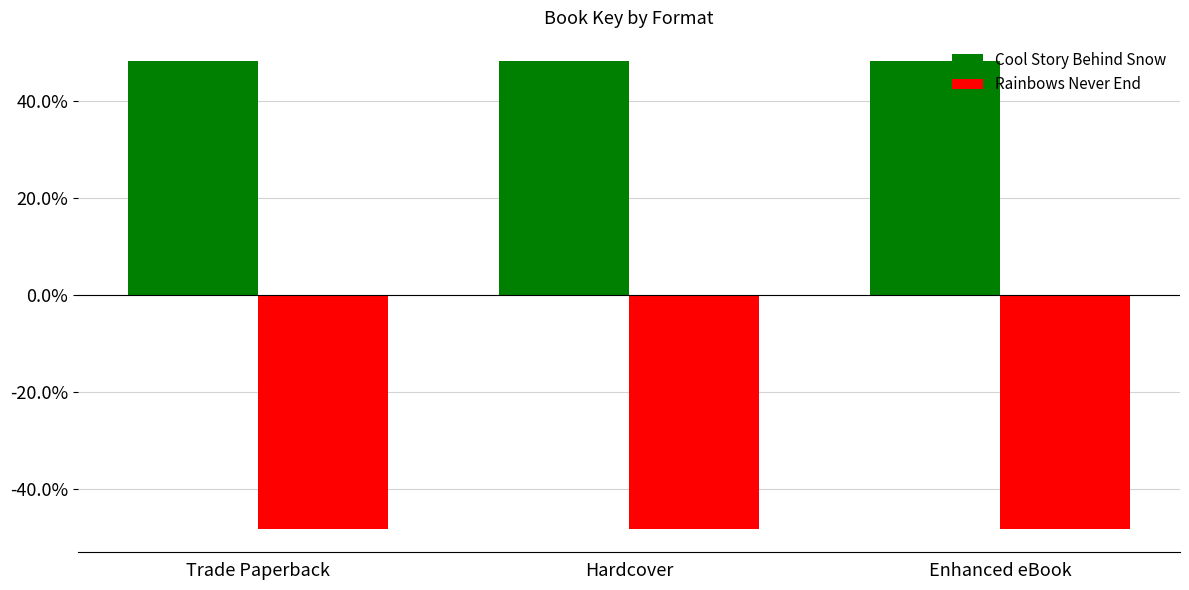

Reading left to right, list all the values displayed in this chart.

Cool Story Behind Snow: 48.2	48.2	48.2
Rainbows Never End: -48.2	-48.2	-48.2